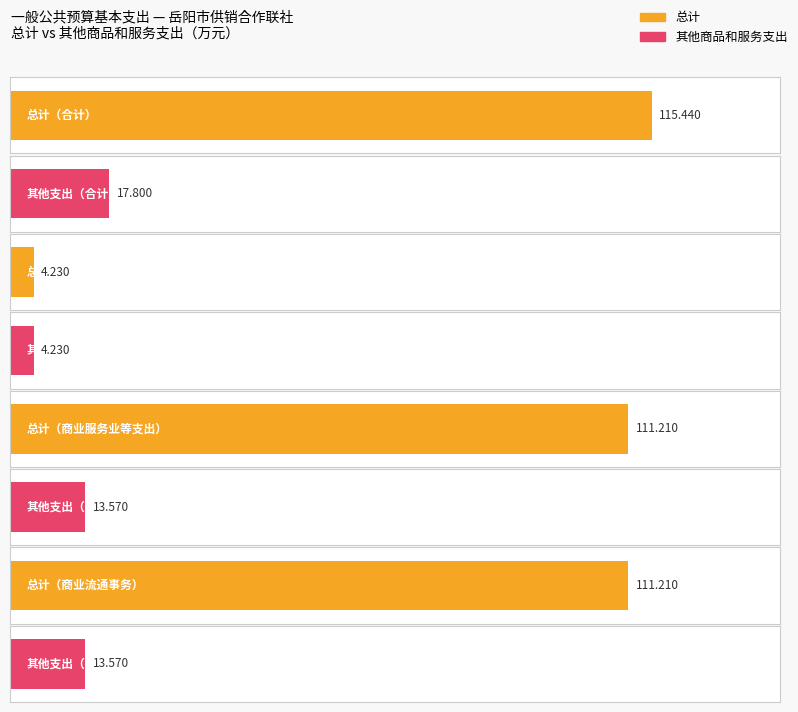

What is the value of the 总计 bar at the 7th from the left?

111.2